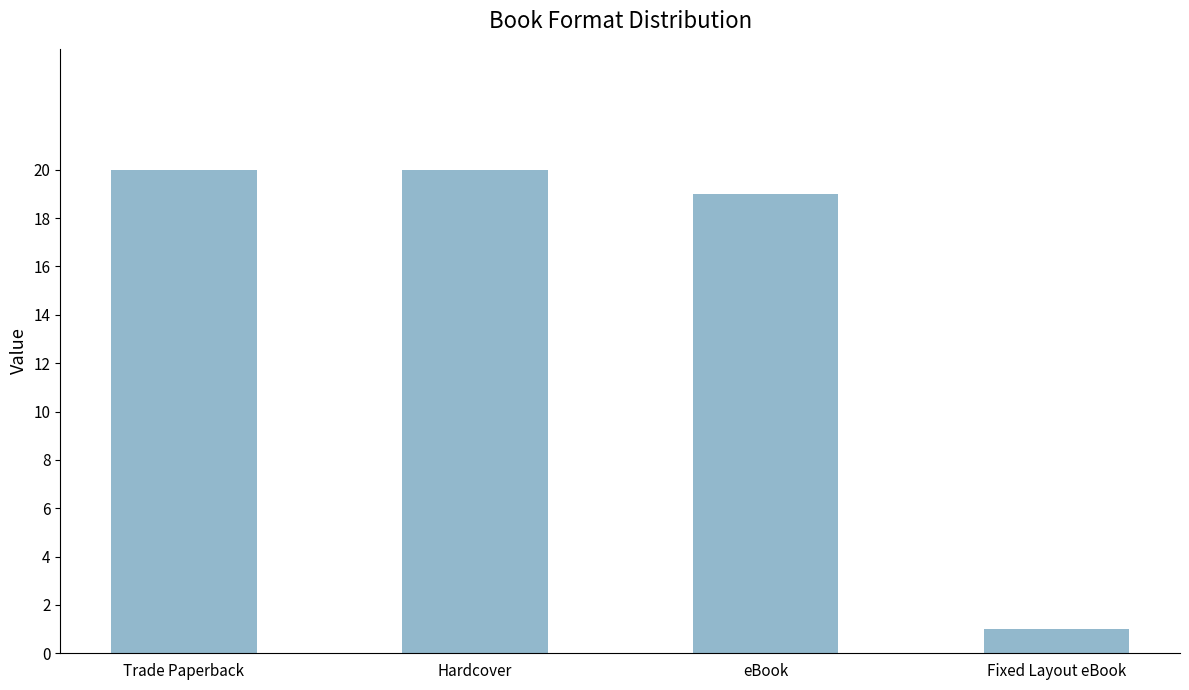

What is the greatest value displayed?

20